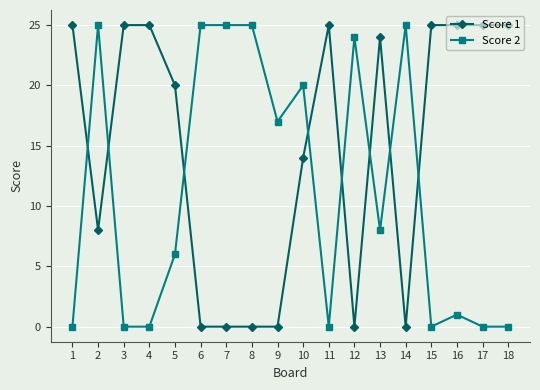

Between which two adjacent categories do Score 2 and Score 1 first intersect?

1 and 2